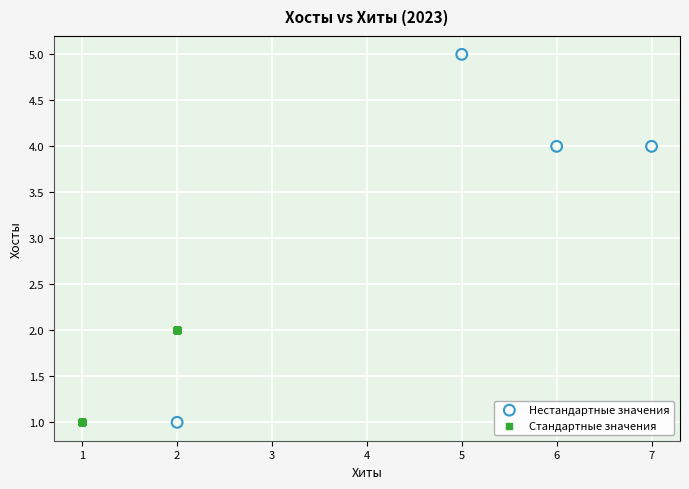

Which series reaches the maximum Y coordinate?

Нестандартные значения